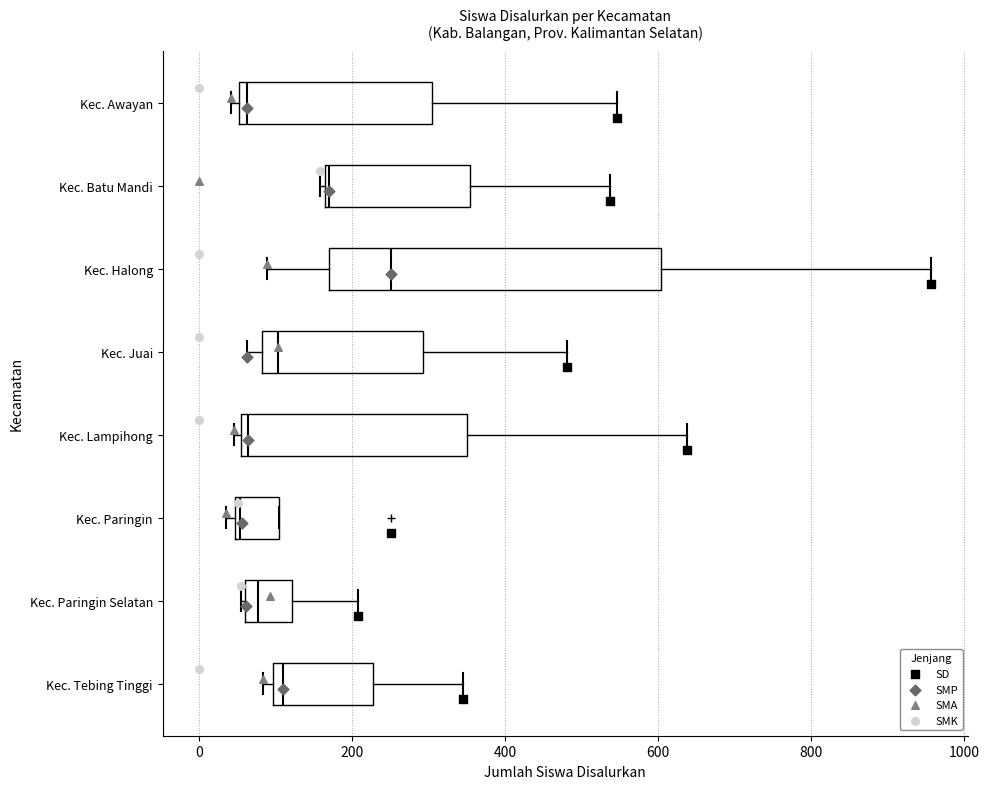

Where does the right whisker of the box for Kec. Awayan end on the x-axis? The values are not printed on the chart, so give them approximately, as read against the axis.

540